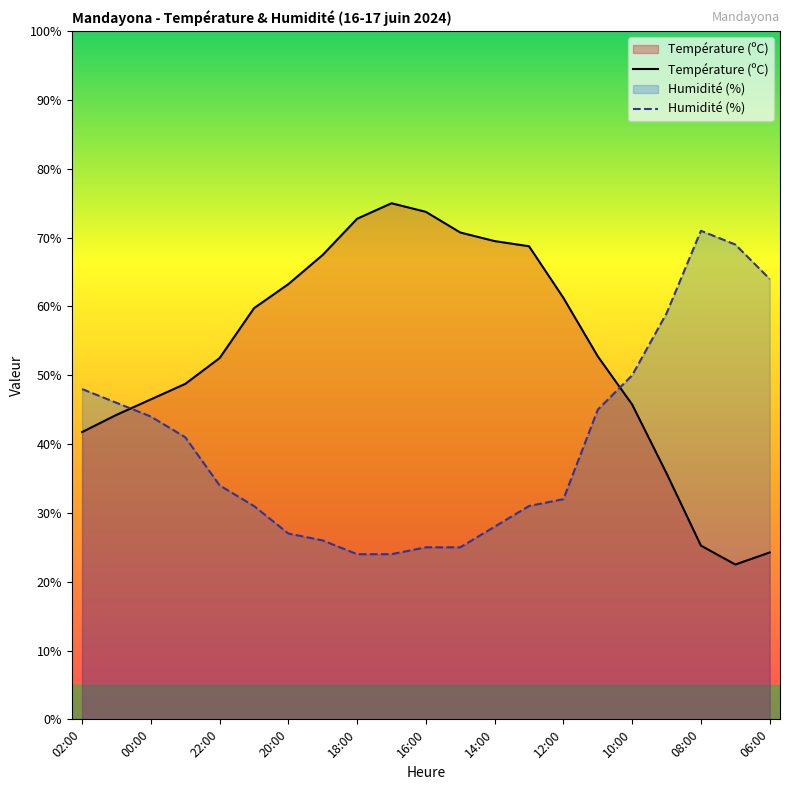

List the series in order of their overall mean, lowest first.

Humidité (%), Température (ºC)